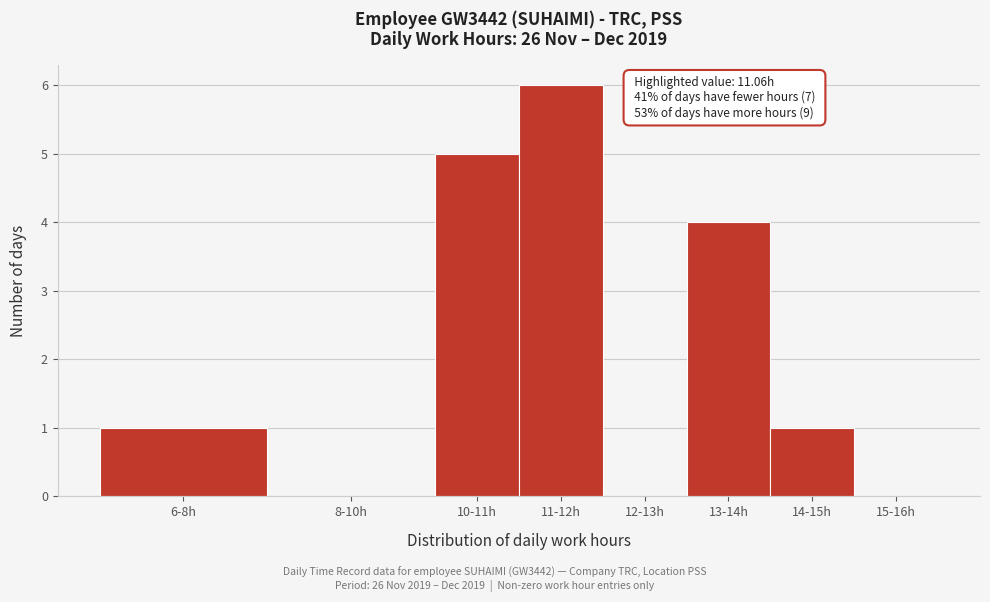

Reading left to right, transcribe all the data shown in this chart.

6-8h=1	8-10h=0	10-11h=5	11-12h=6	12-13h=0	13-14h=4	14-15h=1	15-16h=0